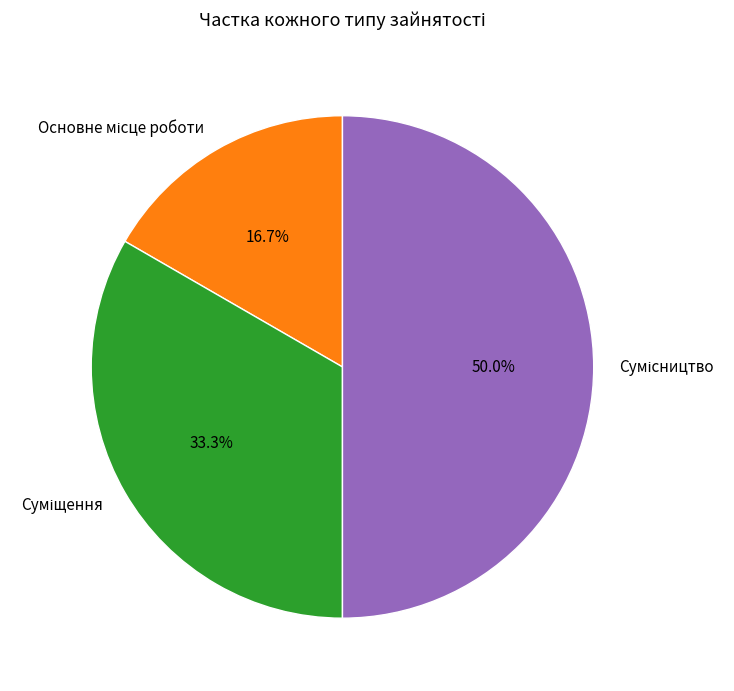

How many slices are in this pie chart?

3